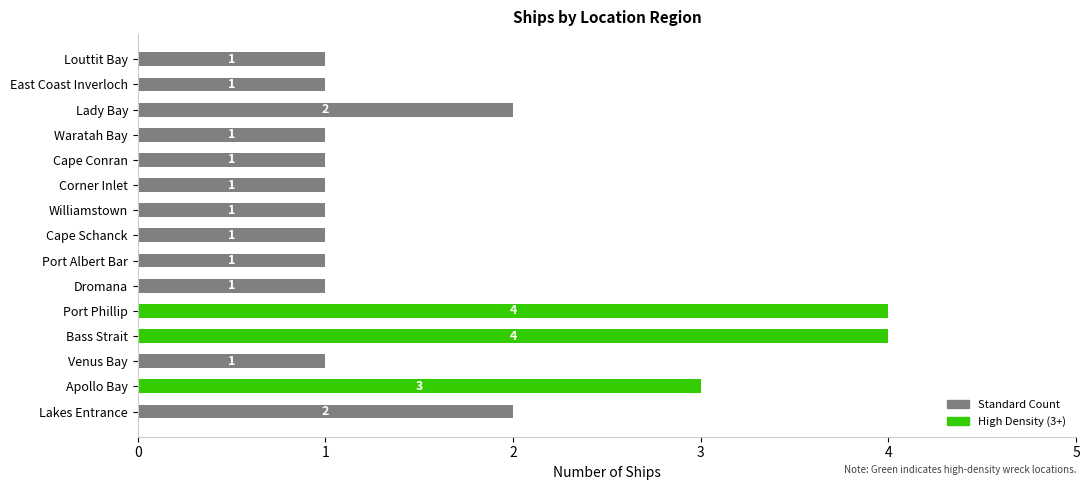

What is the difference between the maximum and minimum values?

3